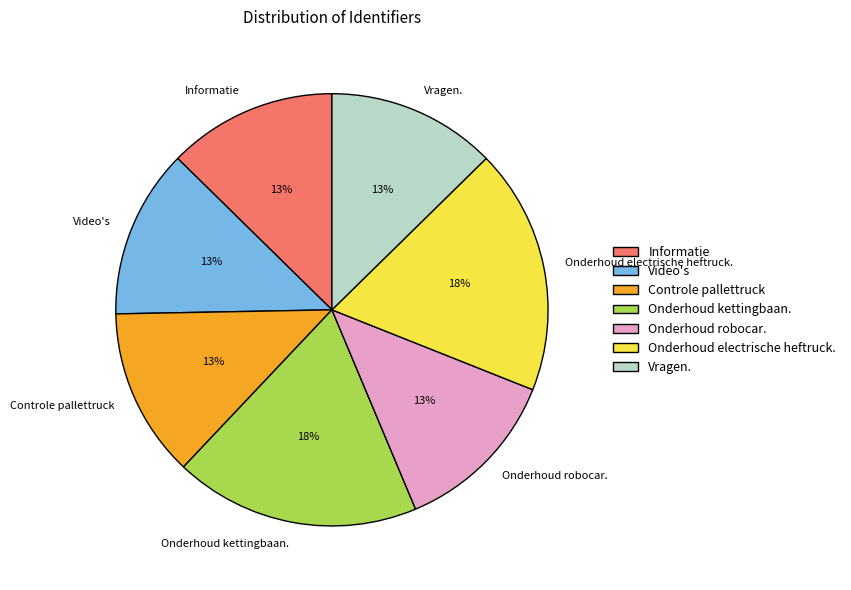

True or false: Controle pallettruck accounts for 13% of the total.

True